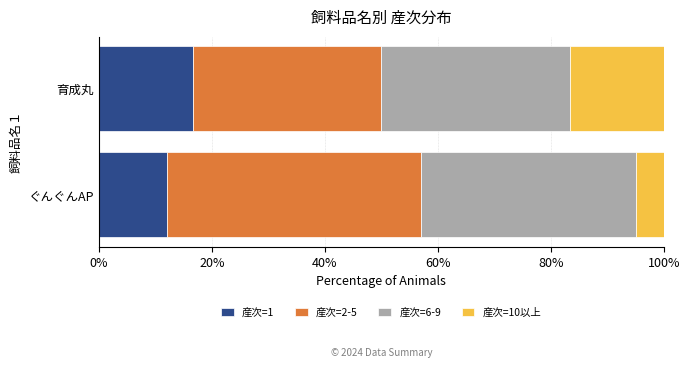

Is it true that 産次=1 equals 12.0 at ぐんぐんAP?

True